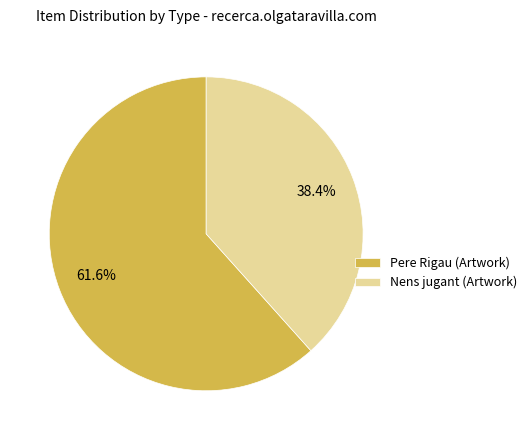

Rank the categories by value from highest to lowest.

Pere Rigau (Artwork), Nens jugant (Artwork)